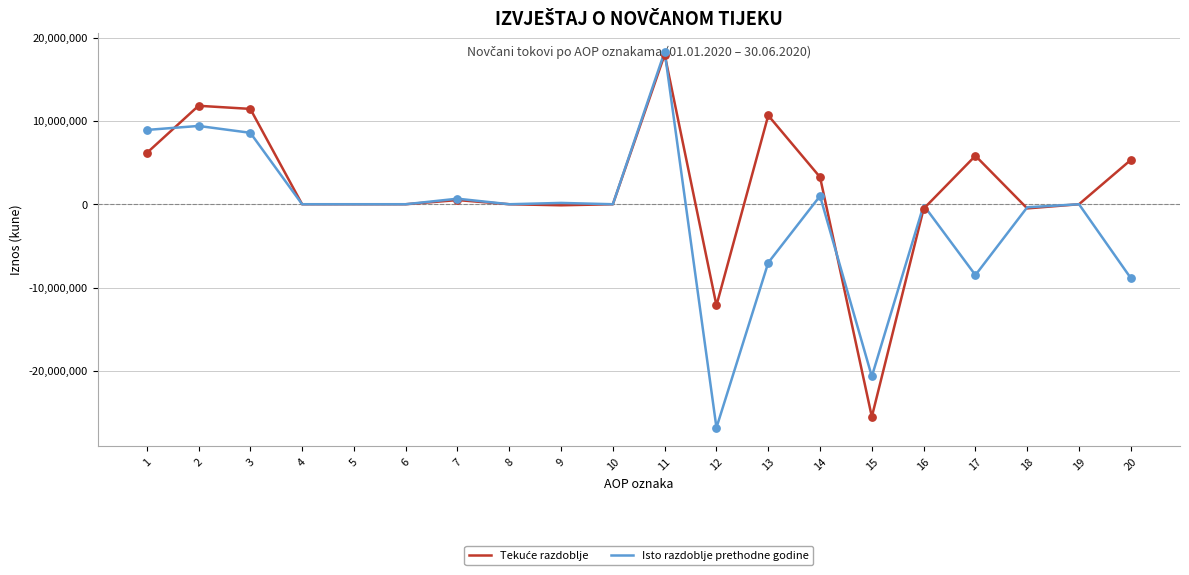

What is the total value across all series at 20?

-3551479